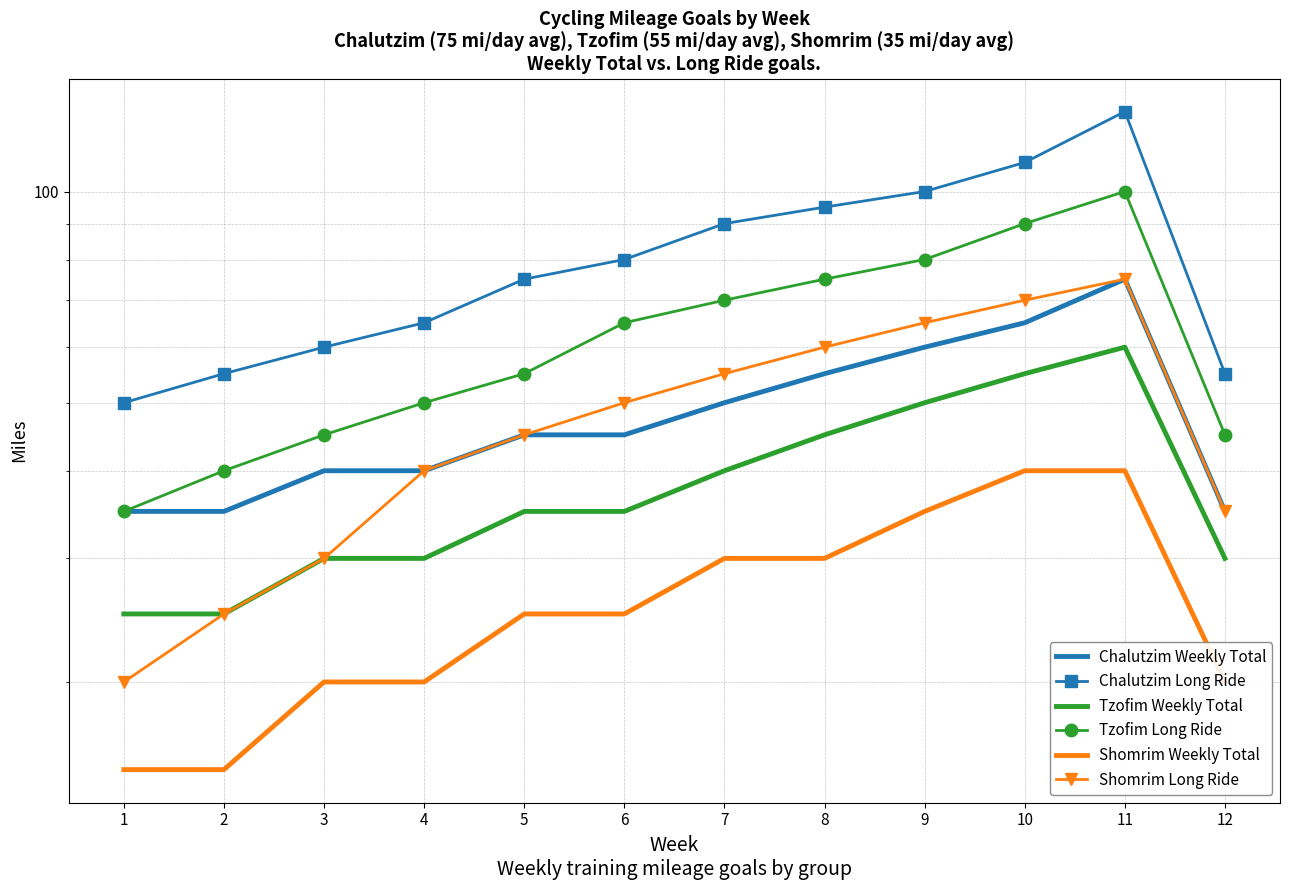

At which label is Shomrim Weekly Total closest to 27?

5